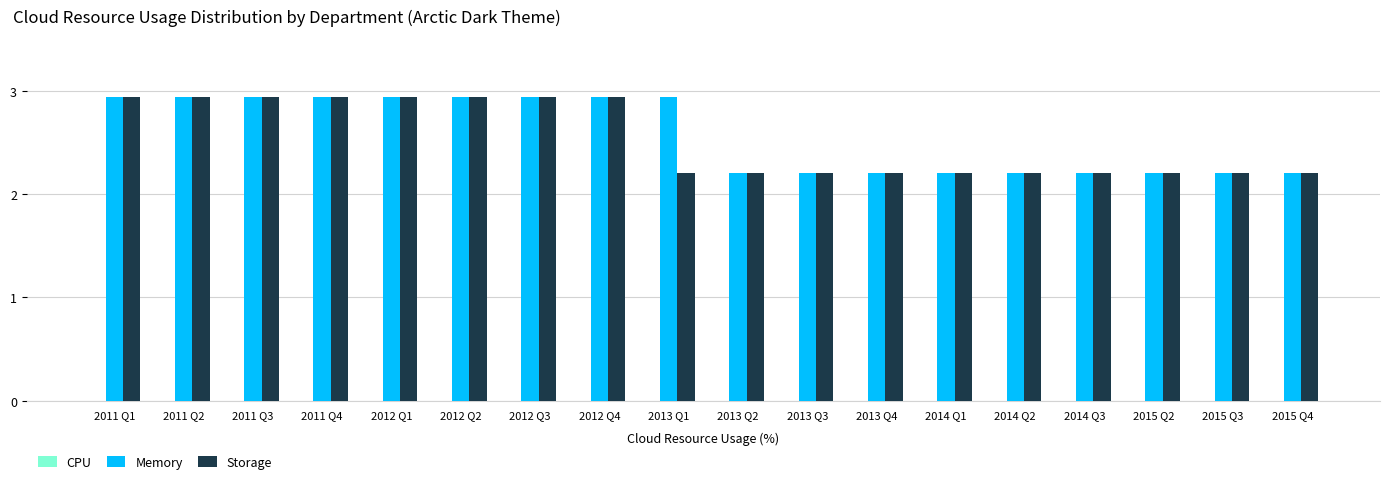

How many data points does each series have?

18